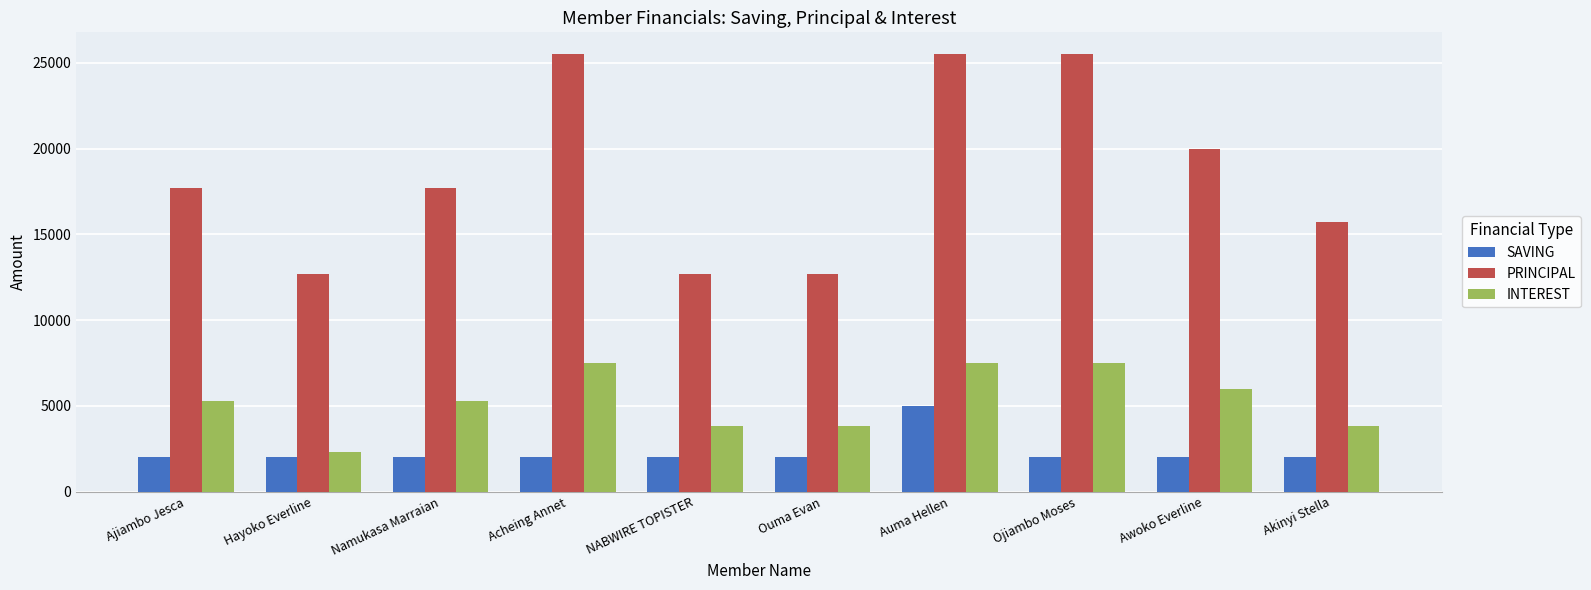

The PRINCIPAL series shows 45579 at Acheing Annet. True or false?

False